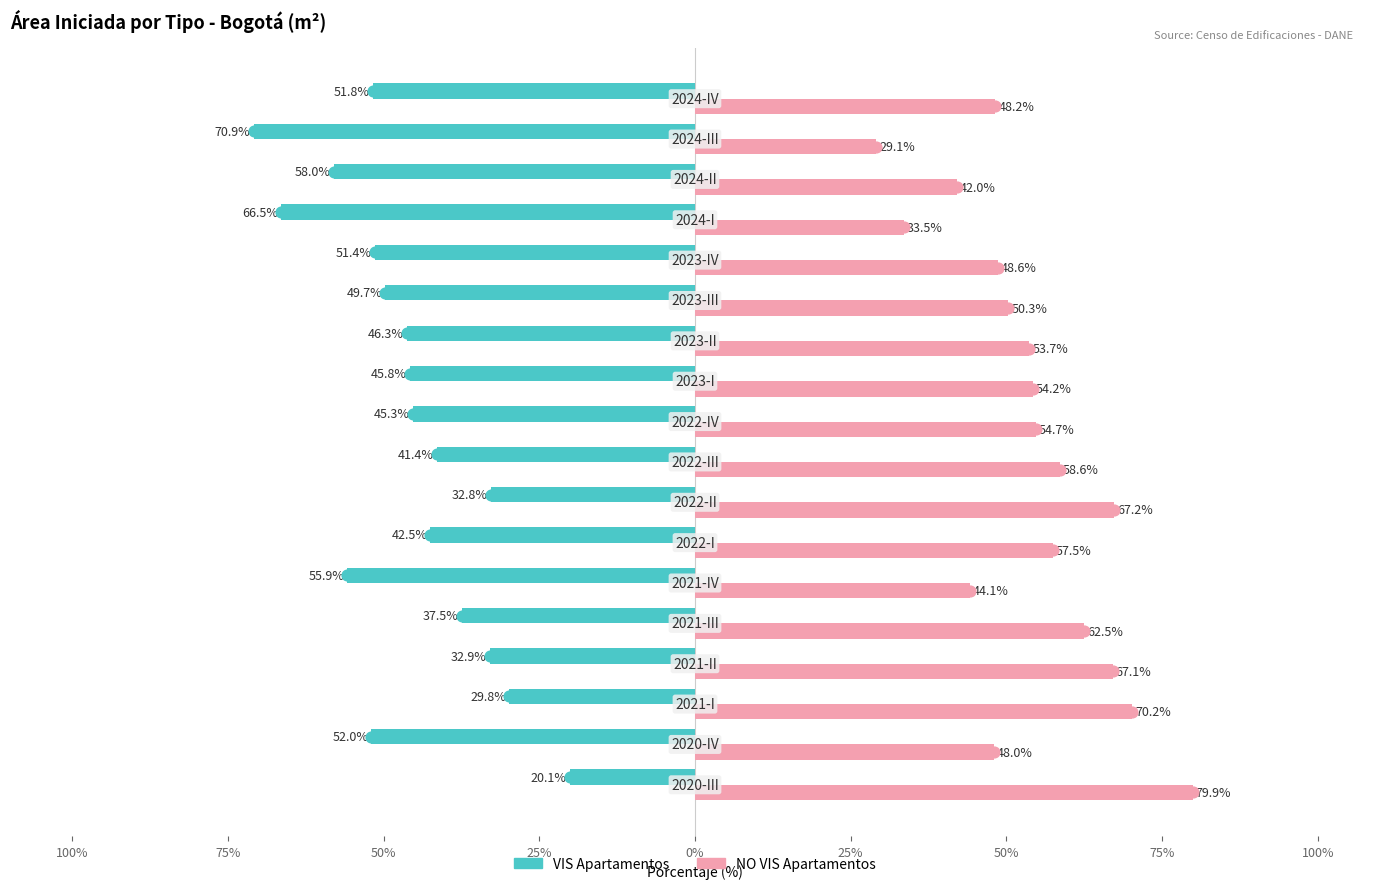

Which series has the widest spread of Y values?

VIS Apartamentos